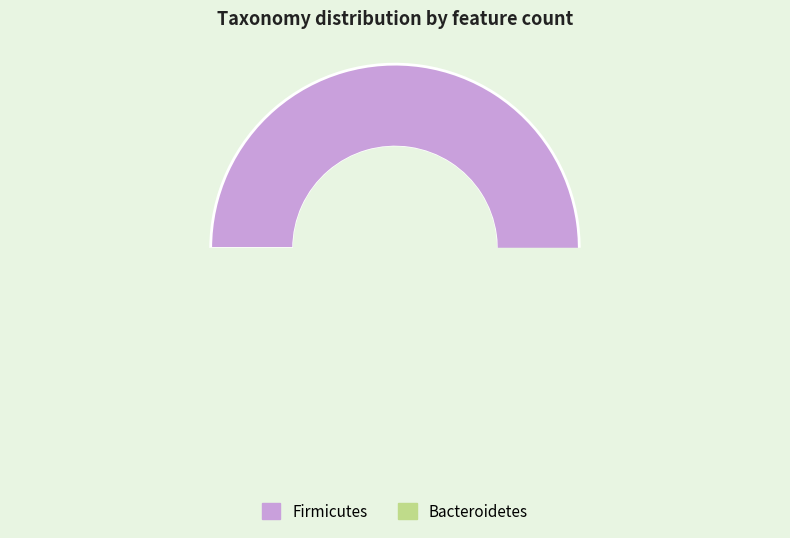

Approximately how many times larger is the value at Bacteroidetes (4433823) compared to Firmicutes (175148)?

25.3